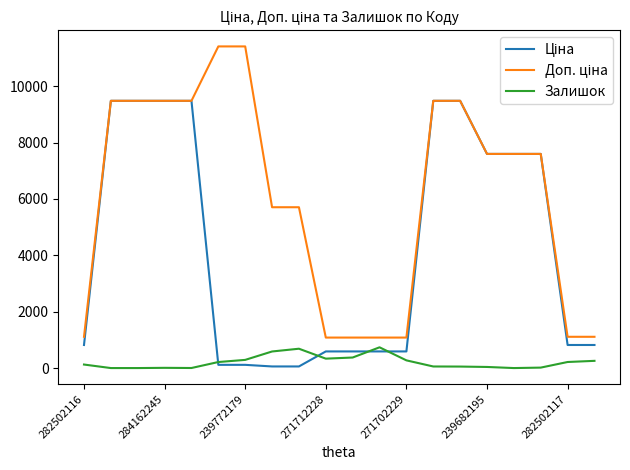

What is the maximum value shown in the chart?

11410.0